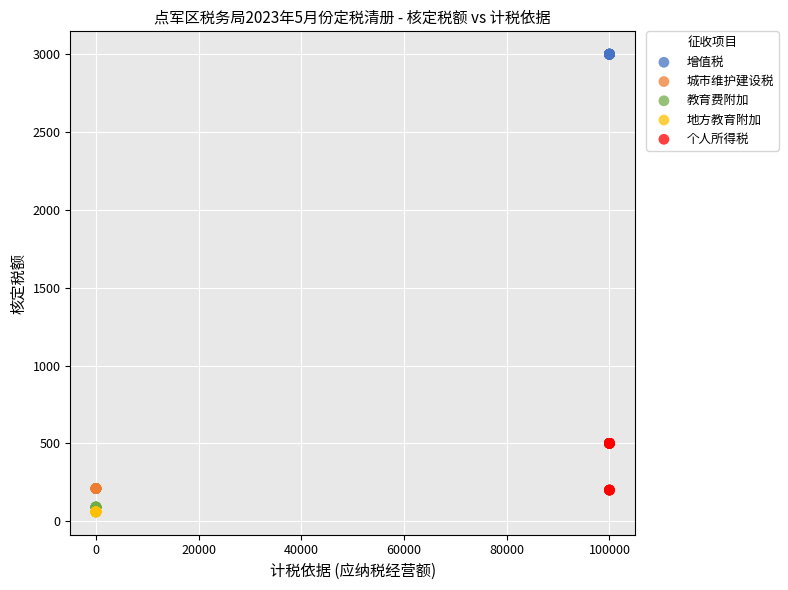

Which series contains the highest Y value?

增值税